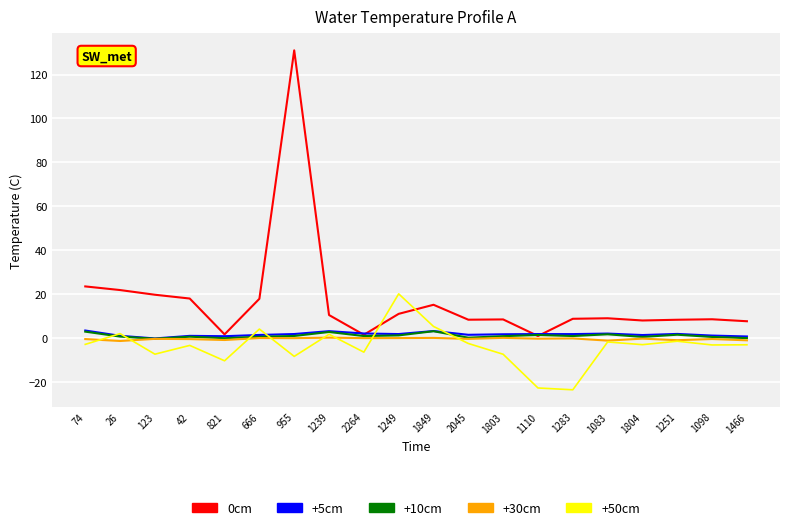

Which category has the highest value across all series?

955